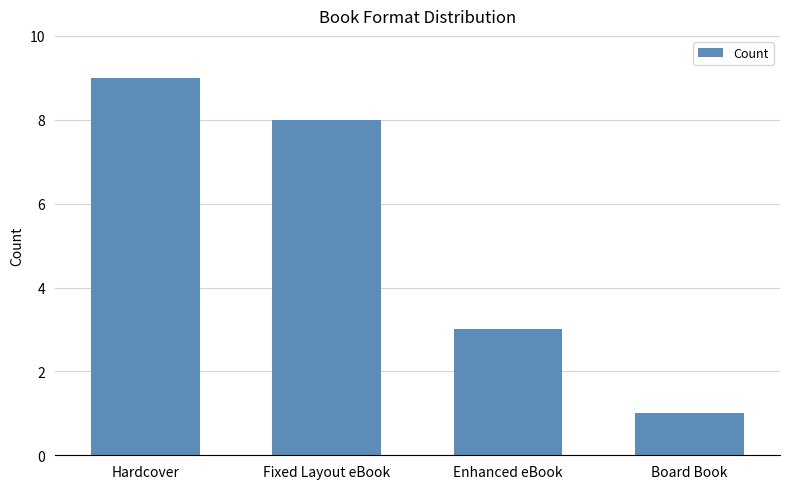

What is the sum of the values at Hardcover and Board Book?

10